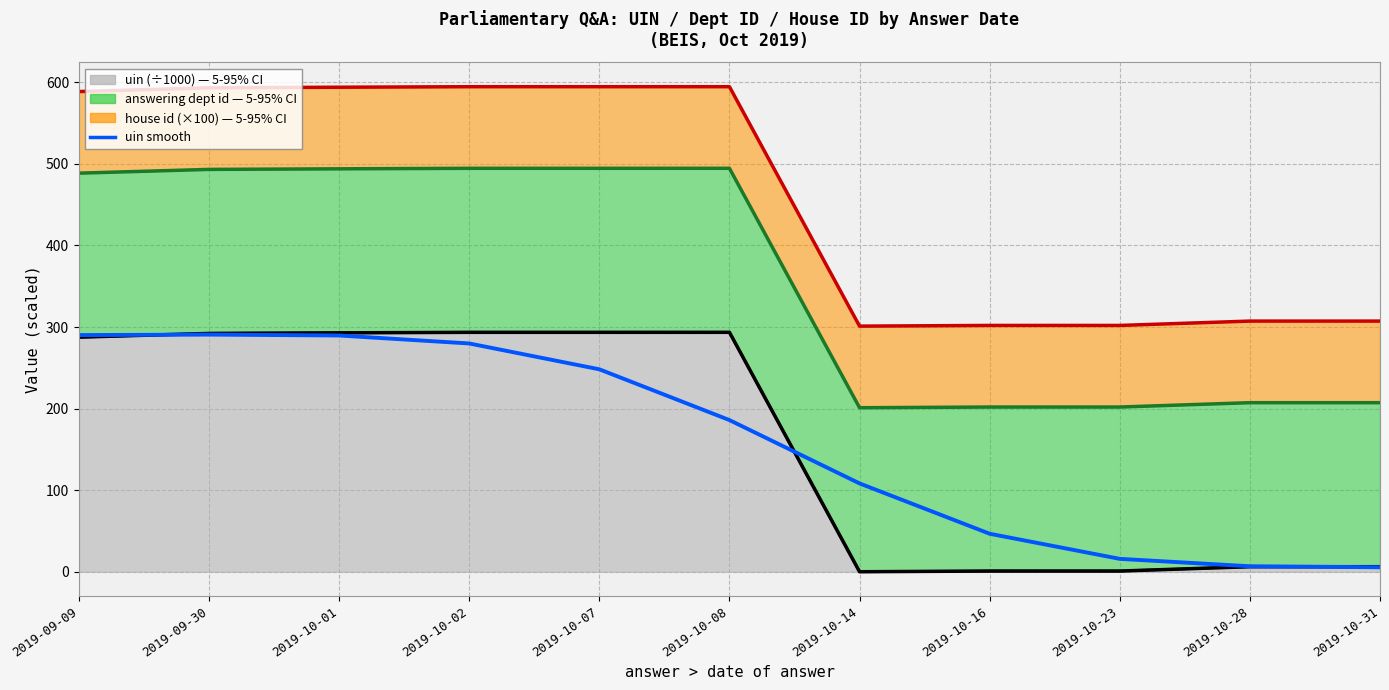

What is the difference between the maximum and minimum values?

285.2